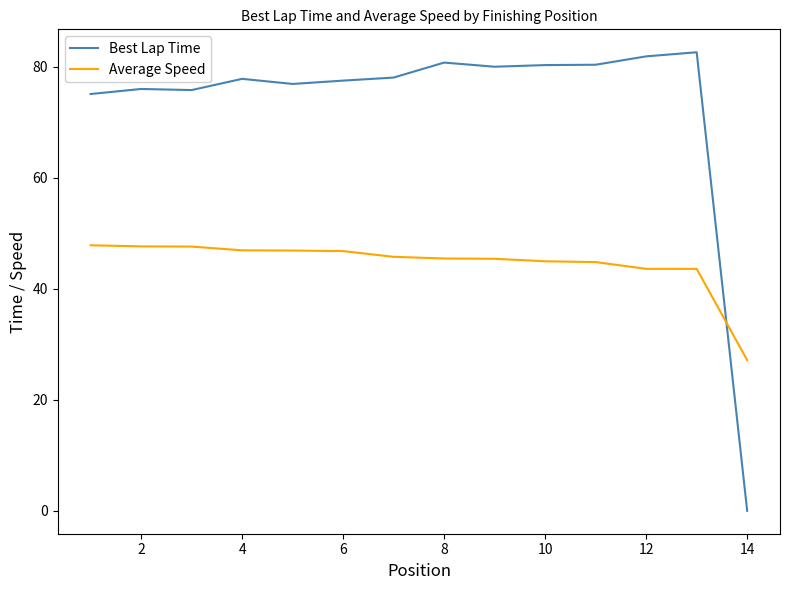

Which series has the widest spread of values?

Best Lap Time